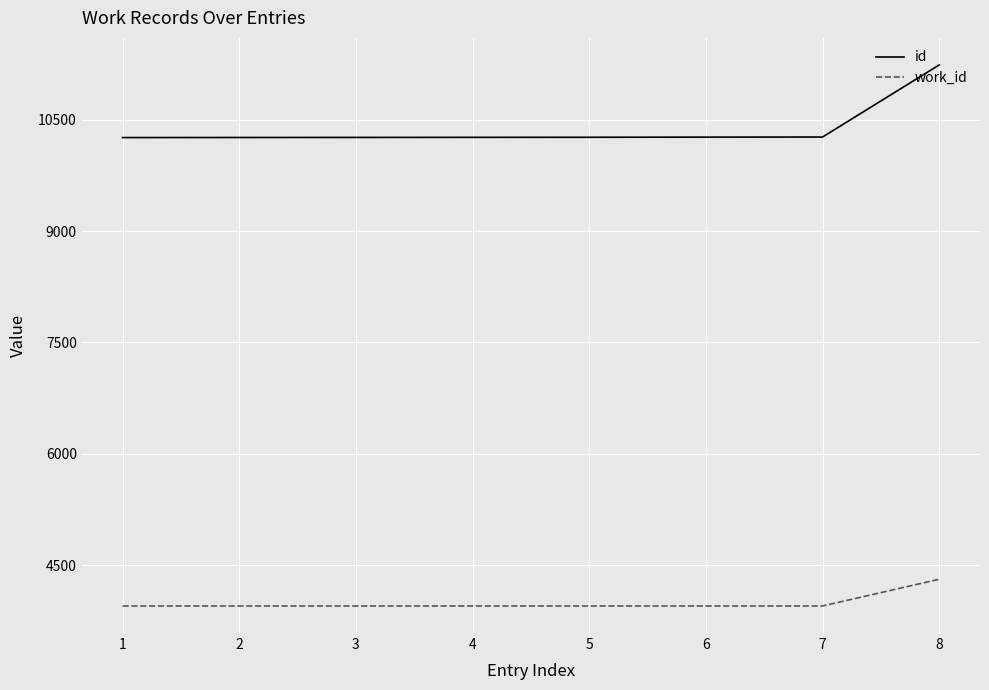

Is this an area chart (filled region under the line)?

No